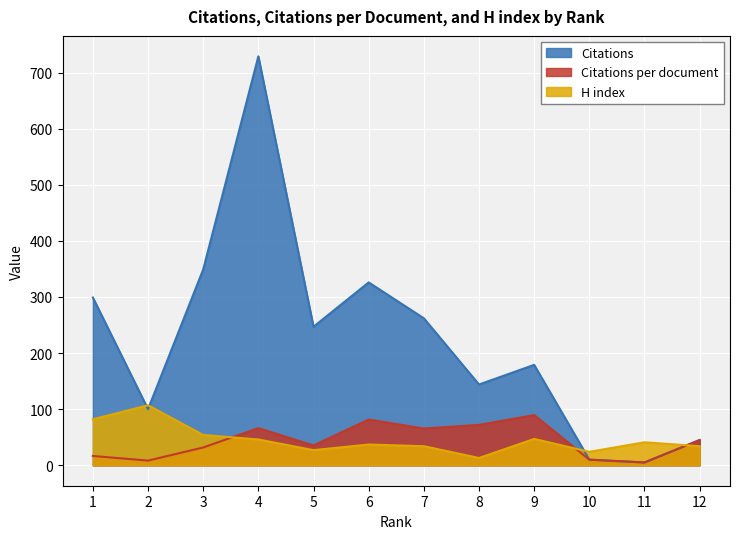

At which category is the sum across all series the highest?

4